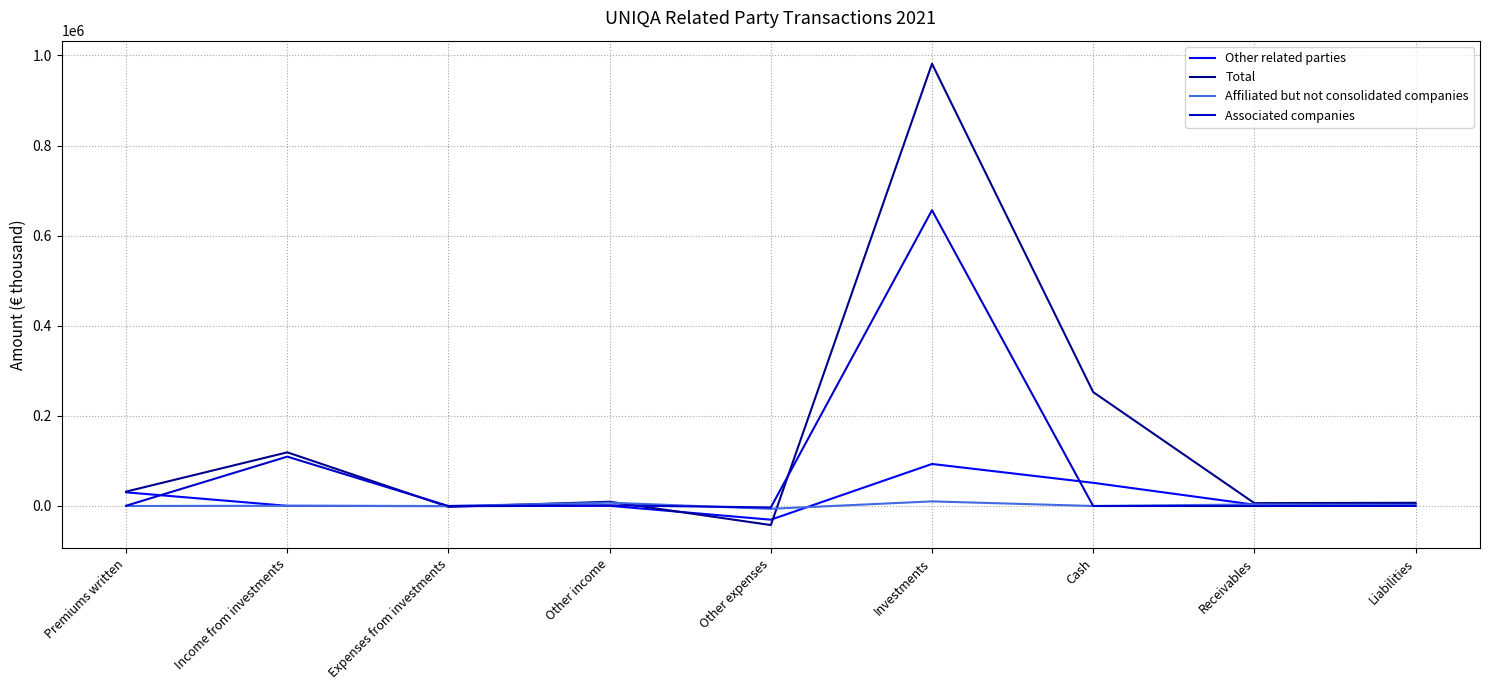

Rank the series at Investments from lowest to highest value.

Affiliated but not consolidated companies, Other related parties, Associated companies, Total